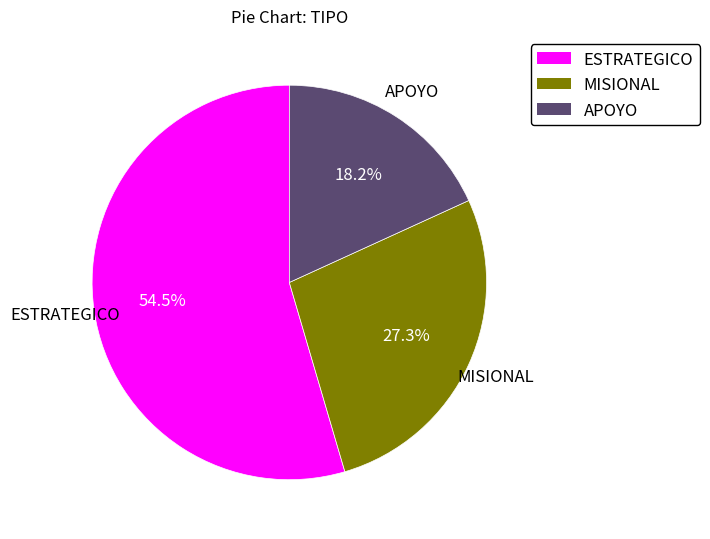

To the nearest percent, what percentage of the pie is MISIONAL?

27%